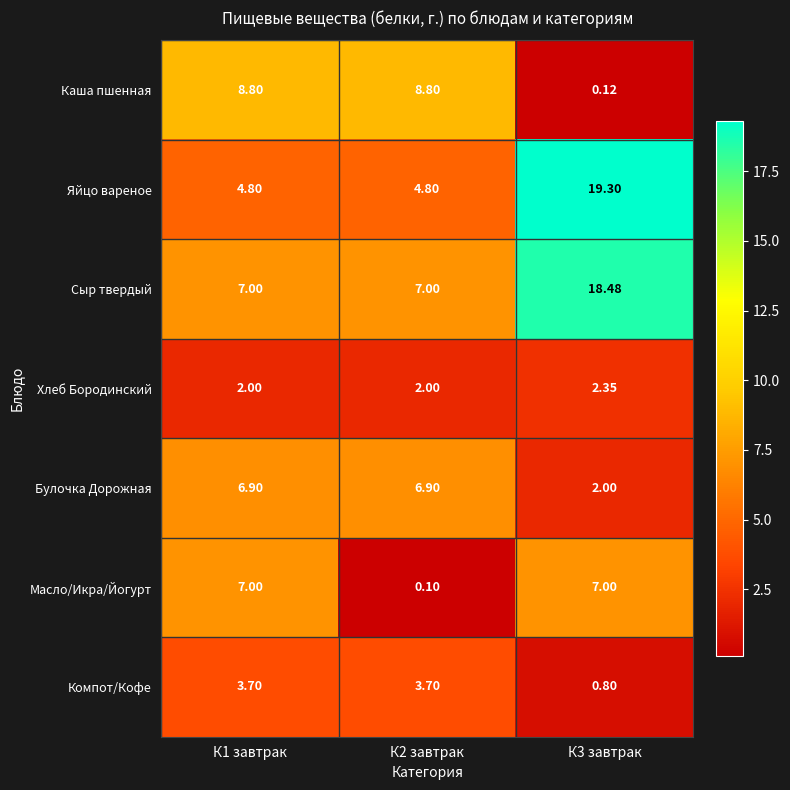

How many data points does each series have?

3